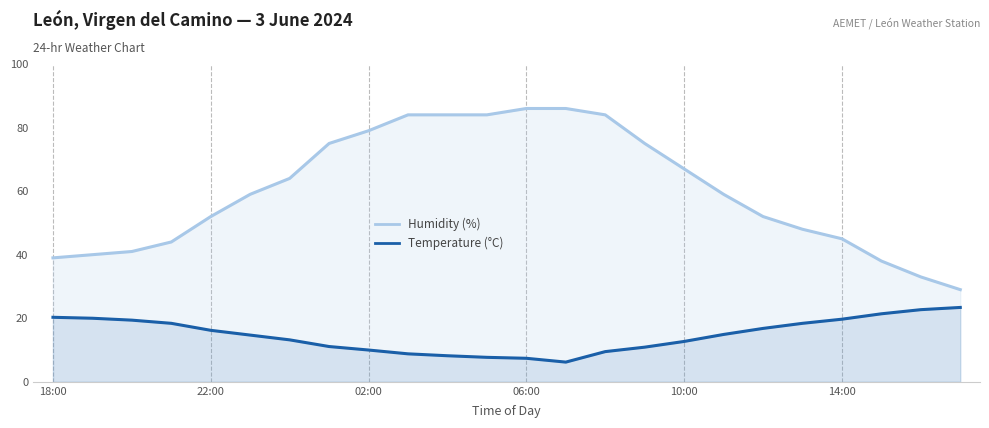

Rank the series by their average value, from highest to lowest.

Humidity (%), Temperature (°C)